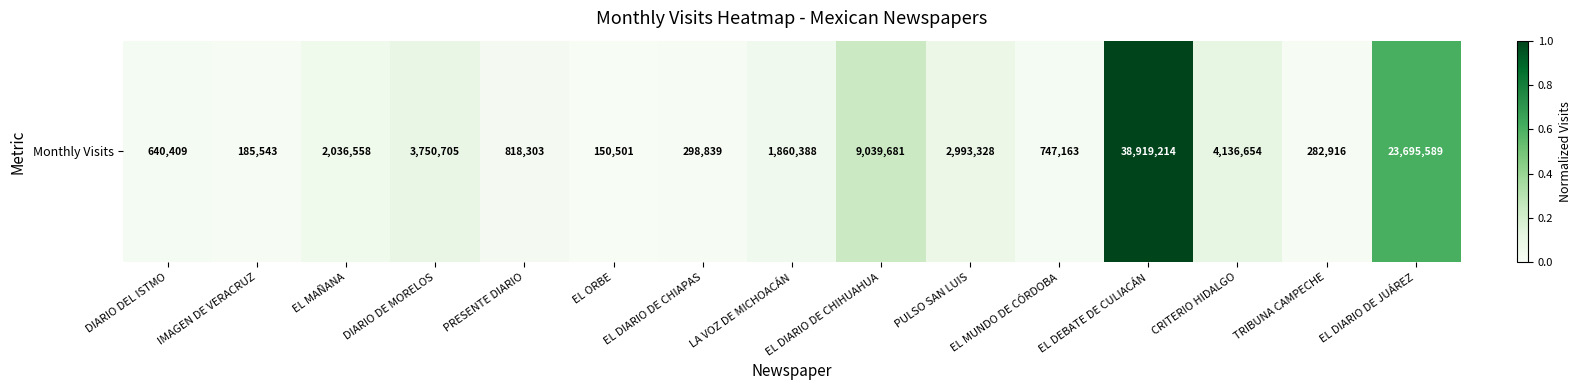

Reading right to left, list all the values displayed in this chart.

EL DIARIO DE JUÁREZ=0.6	TRIBUNA CAMPECHE=0.0	CRITERIO HIDALGO=0.1	EL DEBATE DE CULIACÁN=1.0	EL MUNDO DE CÓRDOBA=0.0	PULSO SAN LUIS=0.1	EL DIARIO DE CHIHUAHUA=0.2	LA VOZ DE MICHOACÁN=0.0	EL DIARIO DE CHIAPAS=0.0	EL ORBE=0.0	PRESENTE DIARIO=0.0	DIARIO DE MORELOS=0.1	EL MAÑANA=0.1	IMAGEN DE VERACRUZ=0.0	DIARIO DEL ISTMO=0.0